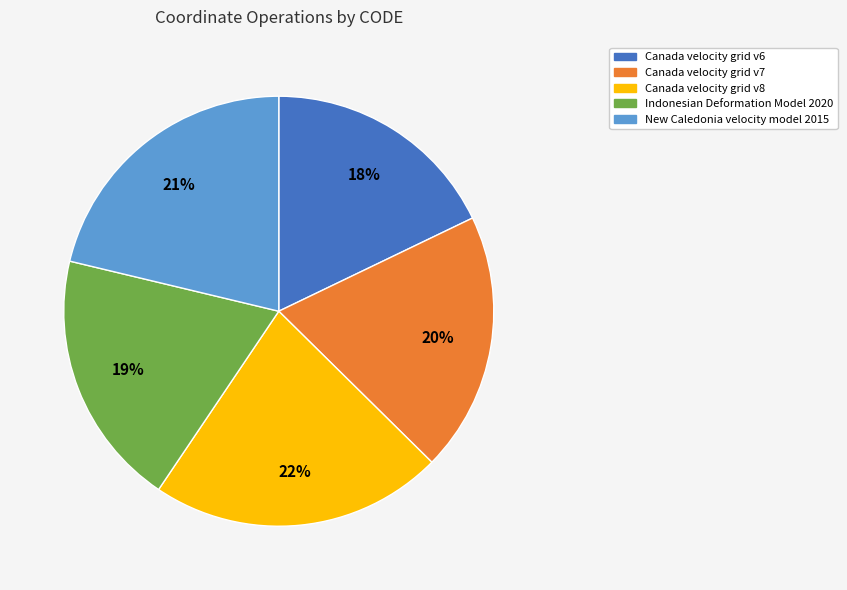

Do Canada velocity grid v8 and Canada velocity grid v7 together represent more than half of the pie?

No